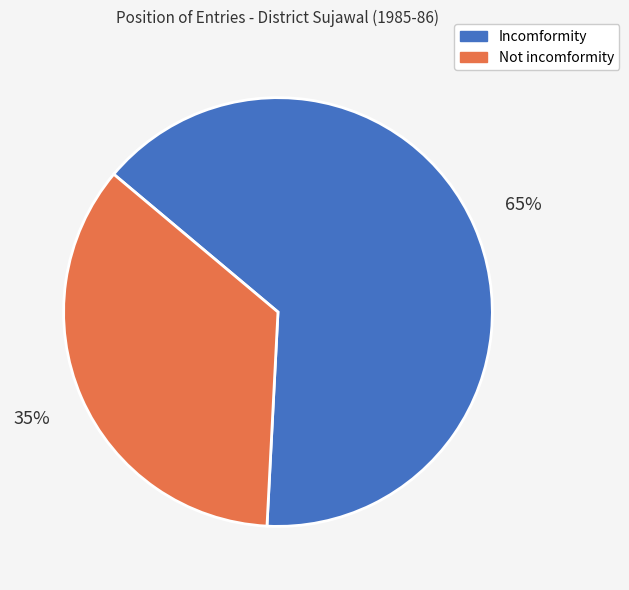

Is there any slice that represents more than half of the pie?

Yes